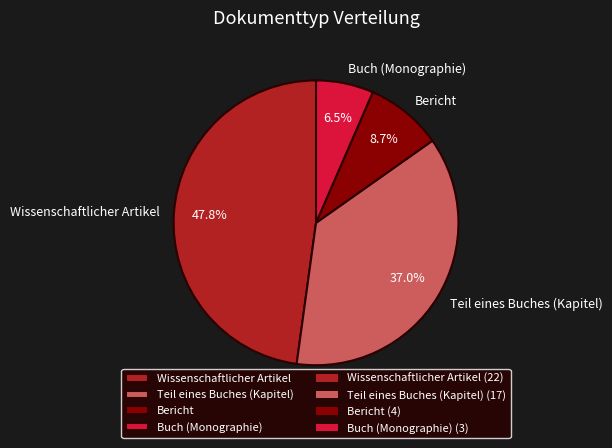

Does any single category account for the majority?

No